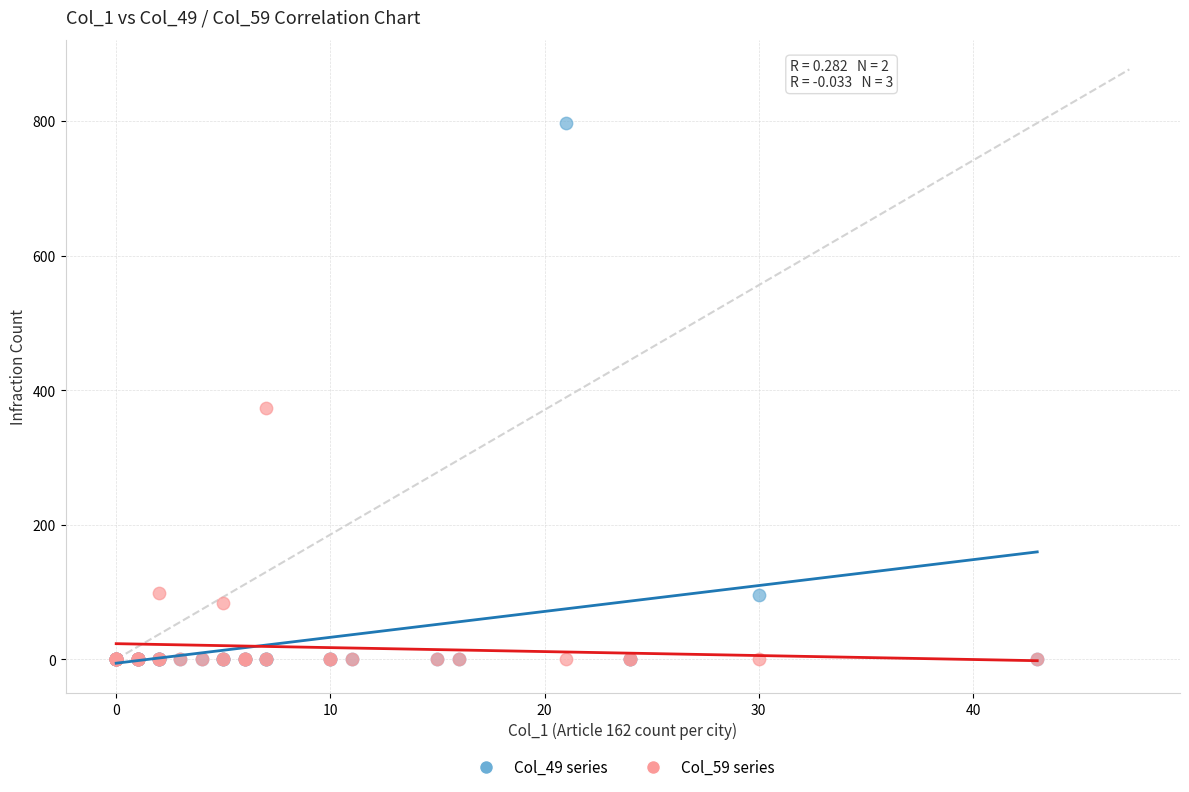

Across all series, what Y value is closest to 398?

373